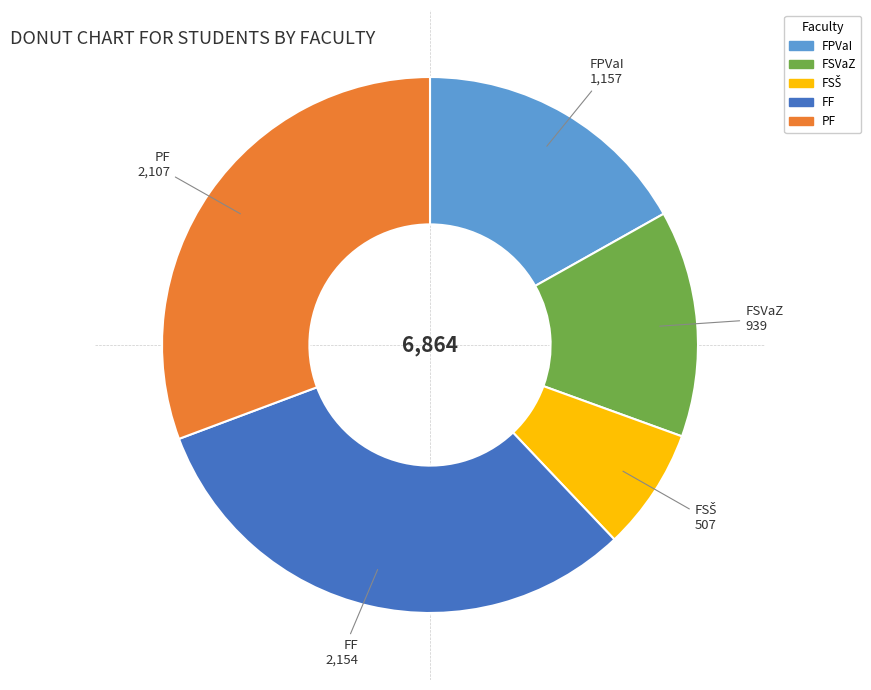

Approximately how many times larger is the value at FPVaI compared to PF?

0.5